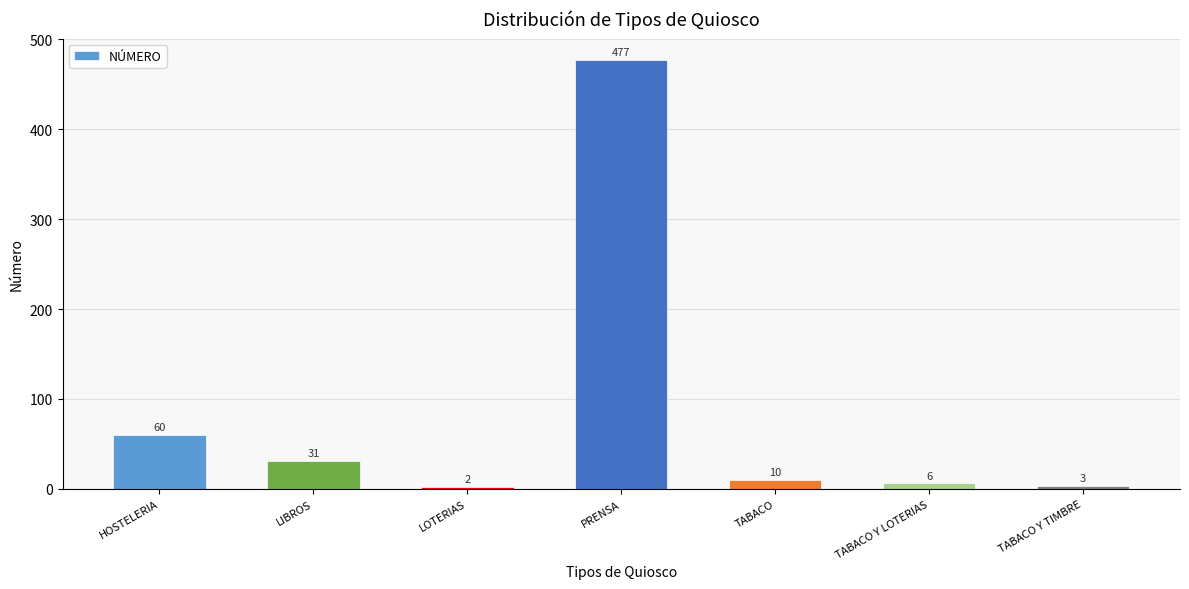

How many data points does each series have?

7